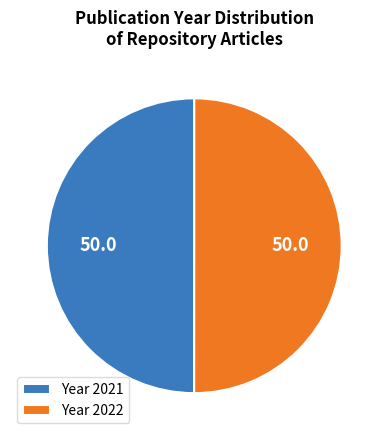

How many segments does this pie chart have?

2